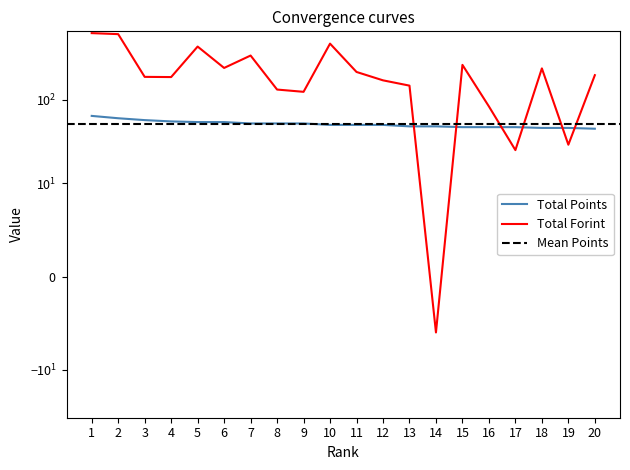

Where is Total Forint nearest to the value 308?

7